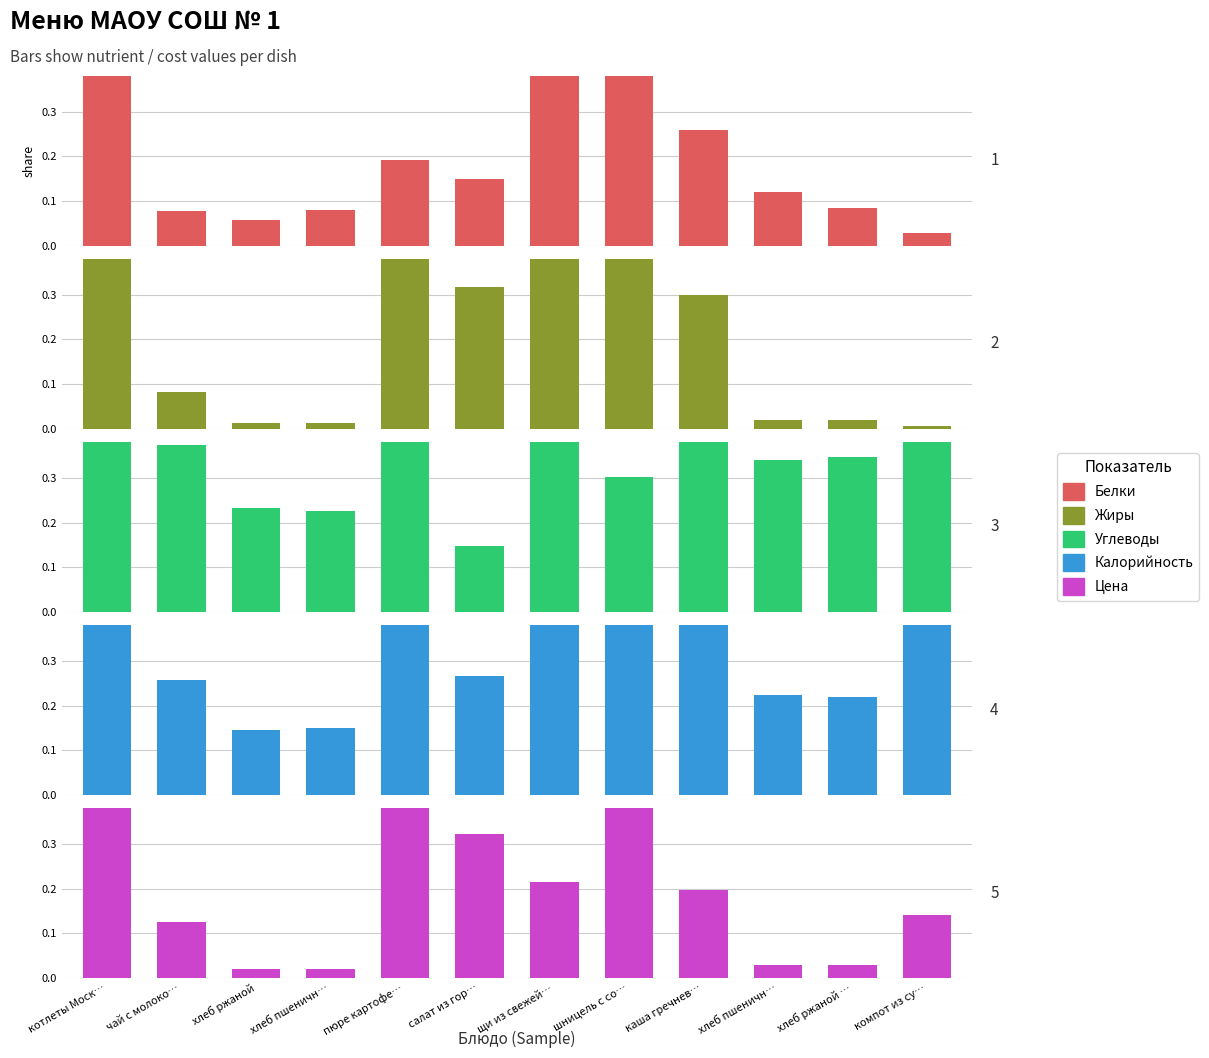

At which label does Углеводы reach its peak?

щи из свежей…